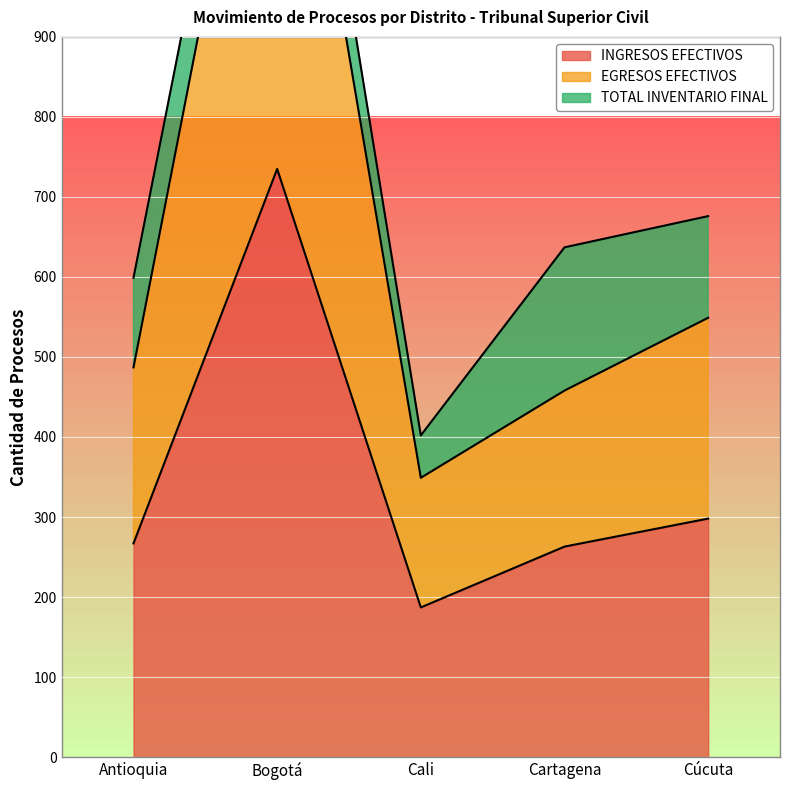

In INGRESOS EFECTIVOS, how many points are lower than both neighbors (excluding endpoints)?

1